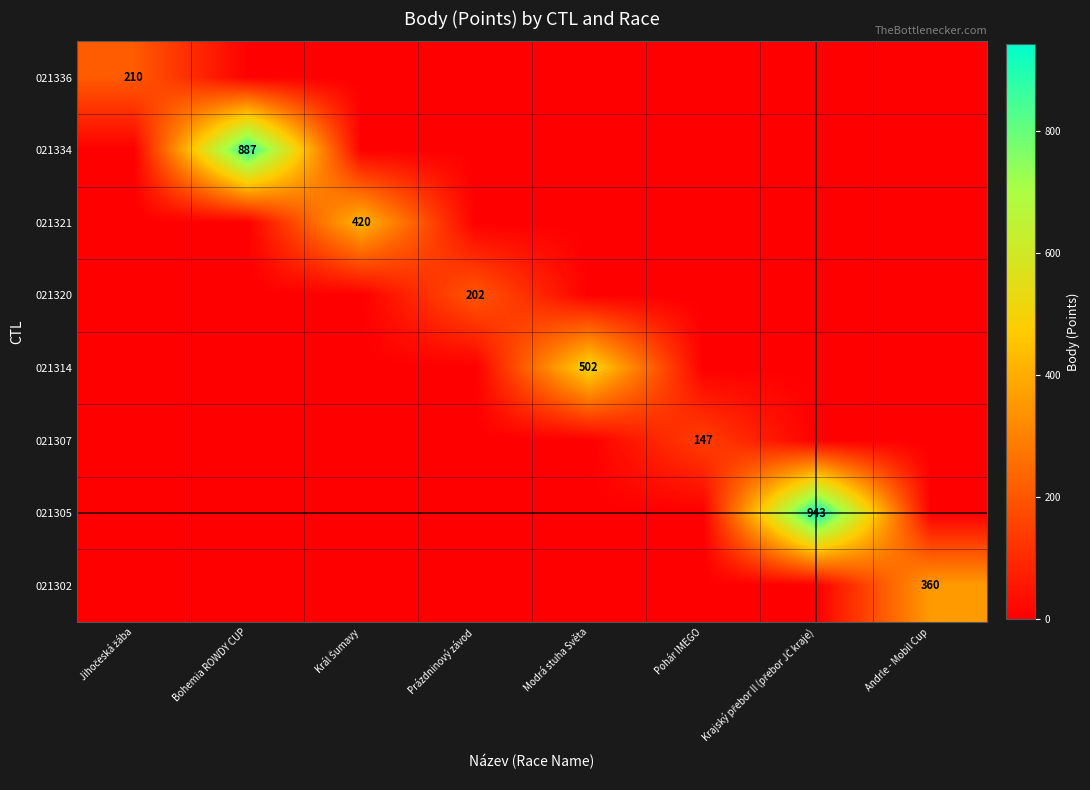

The 021307 series shows 97 at Král Šumavy. True or false?

False